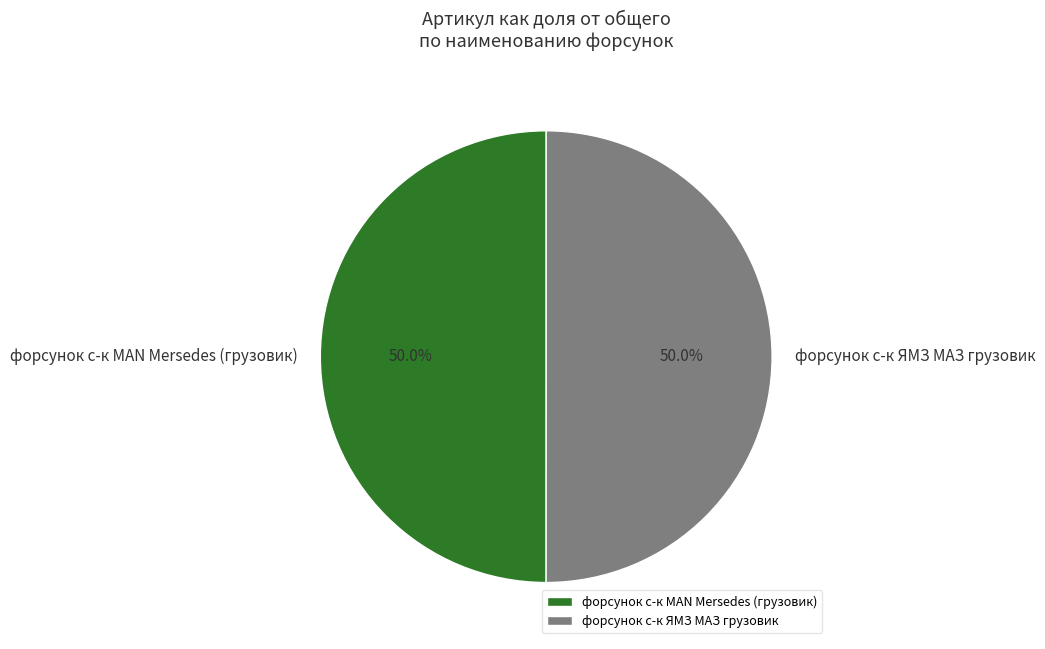

The форсунок с-к MAN Mersedes (грузовик) slice represents 50% of the pie. True or false?

True